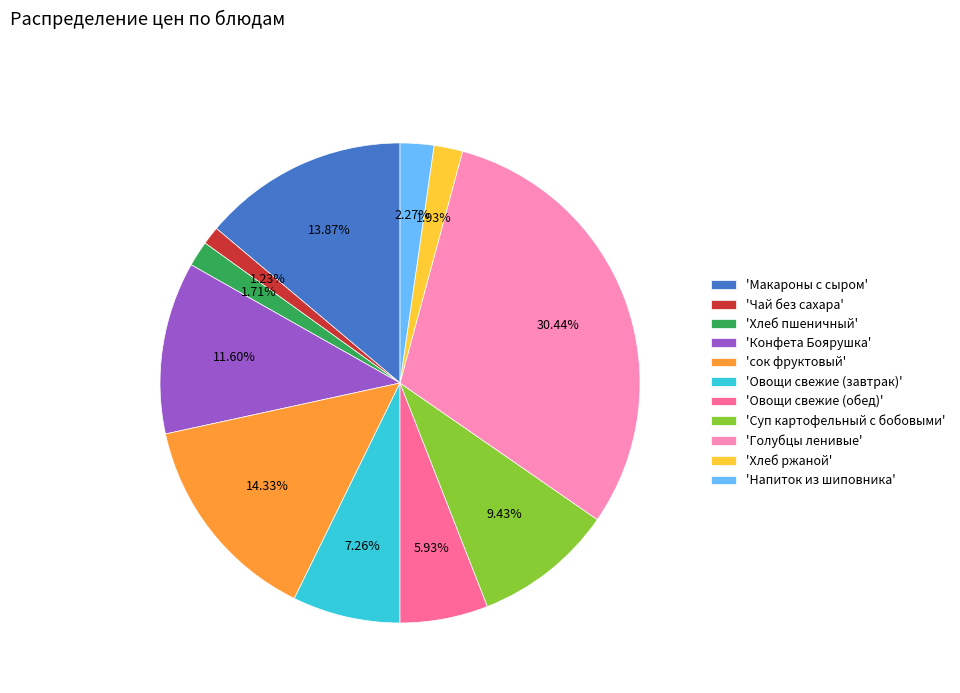

Between 'Напиток из шиповника' and 'сок фруктовый', which is larger?

'сок фруктовый'